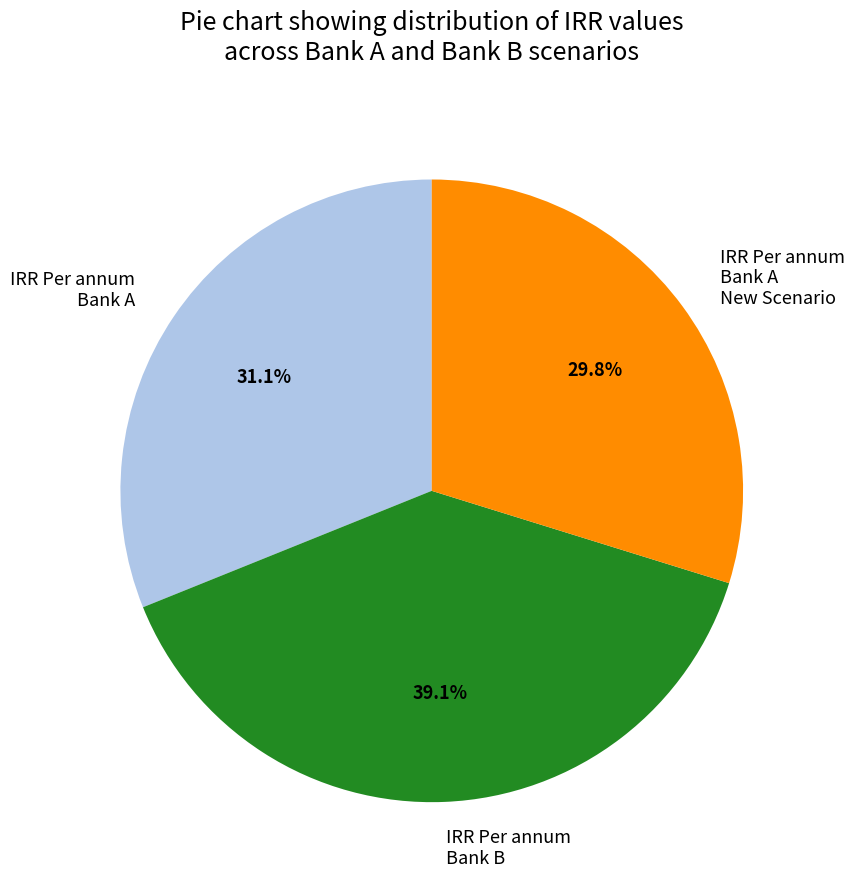

Count the number of slices in the pie.

3